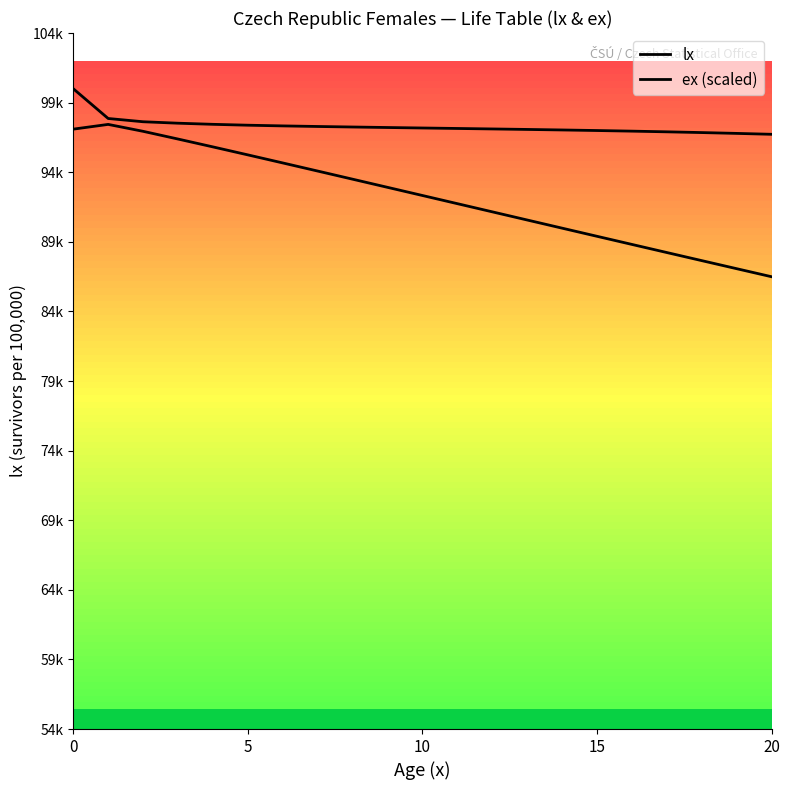

The value of lx at 6 is 66197.3. True or false?

False